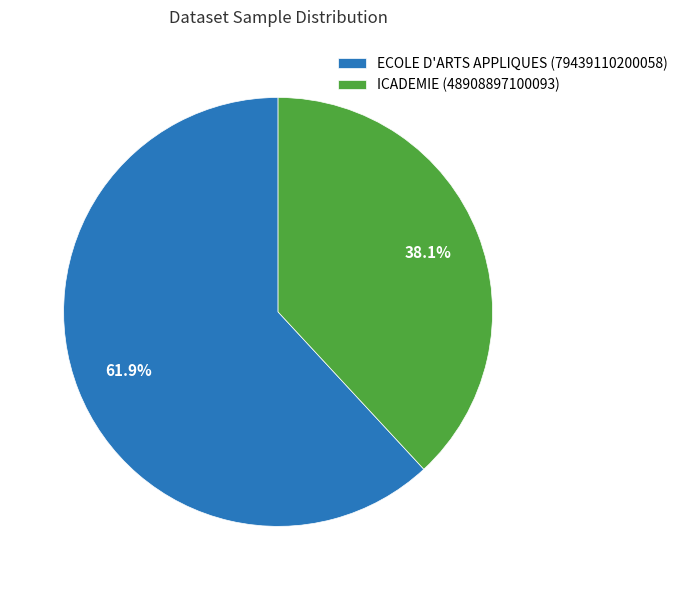

To the nearest percent, what is the difference between the ECOLE D'ARTS APPLIQUES and ICADEMIE slice percentages?

24%